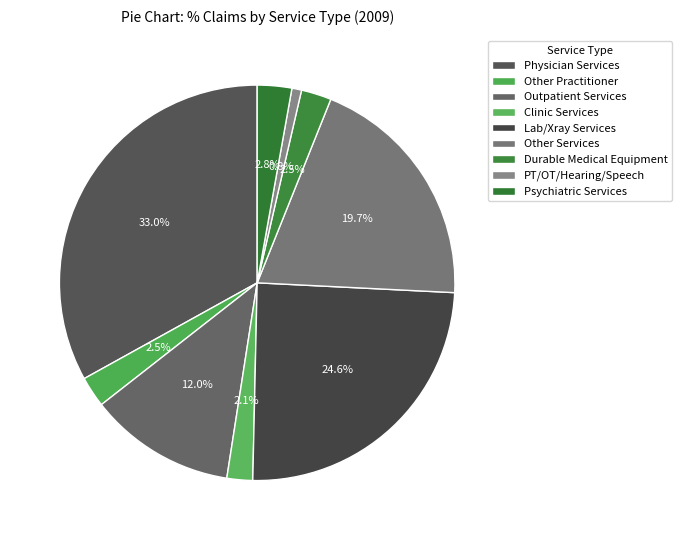

Does any single category account for the majority?

No